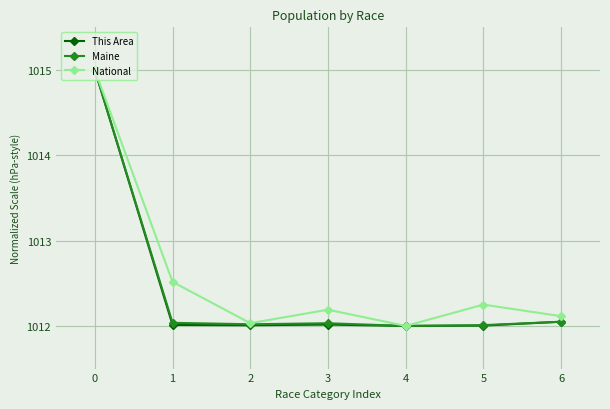

At which label is National closest to 1013?

1